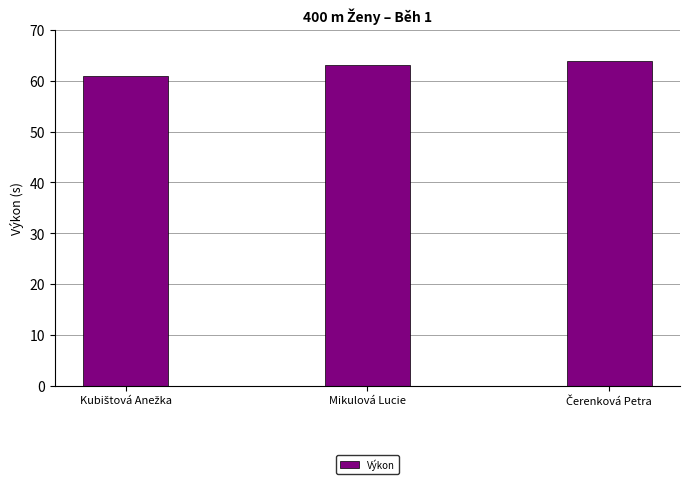

What is the value of the 3rd bar from the left?

64.0